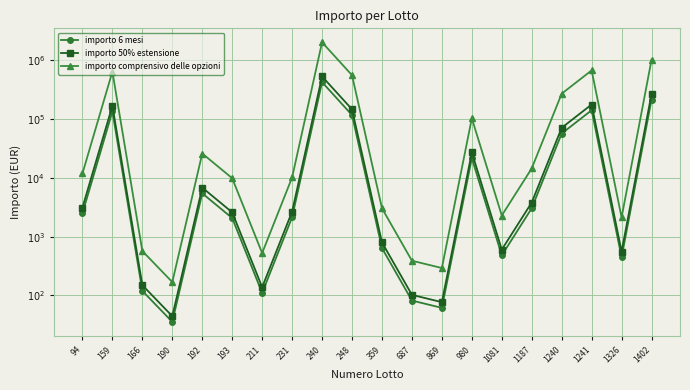

Where is the first local minimum for importo 6 mesi?

190